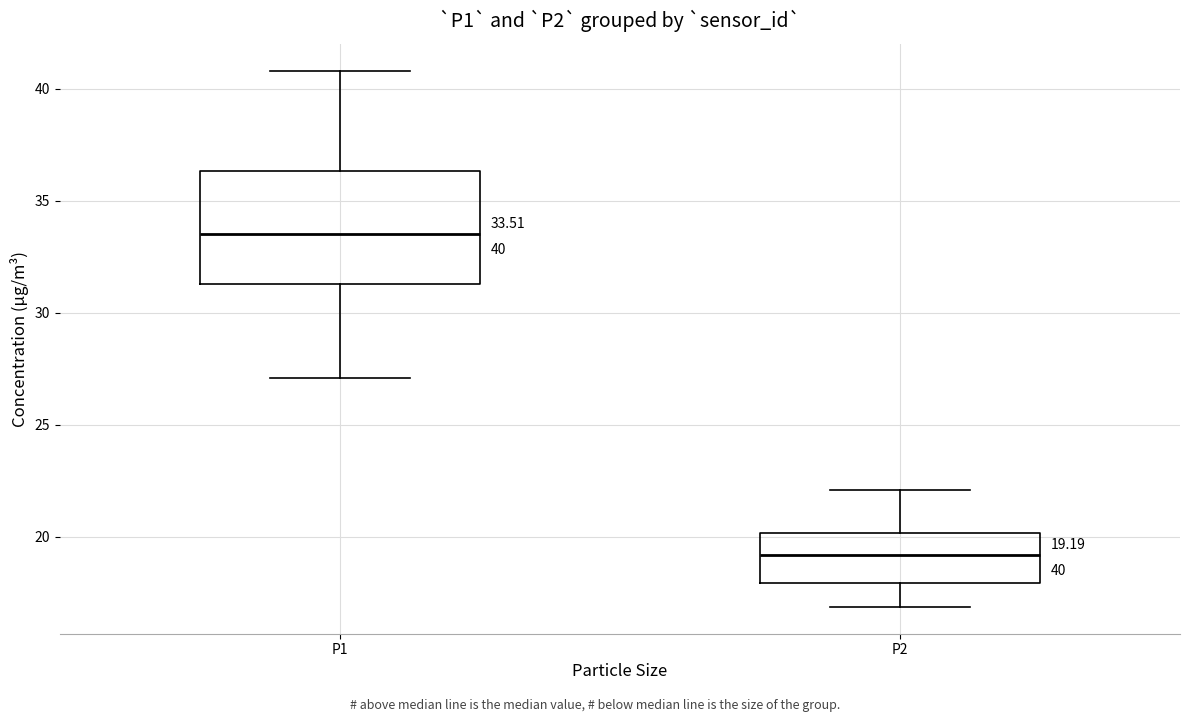

Which box is the tallest, from its lower edge to its upper edge?

P1